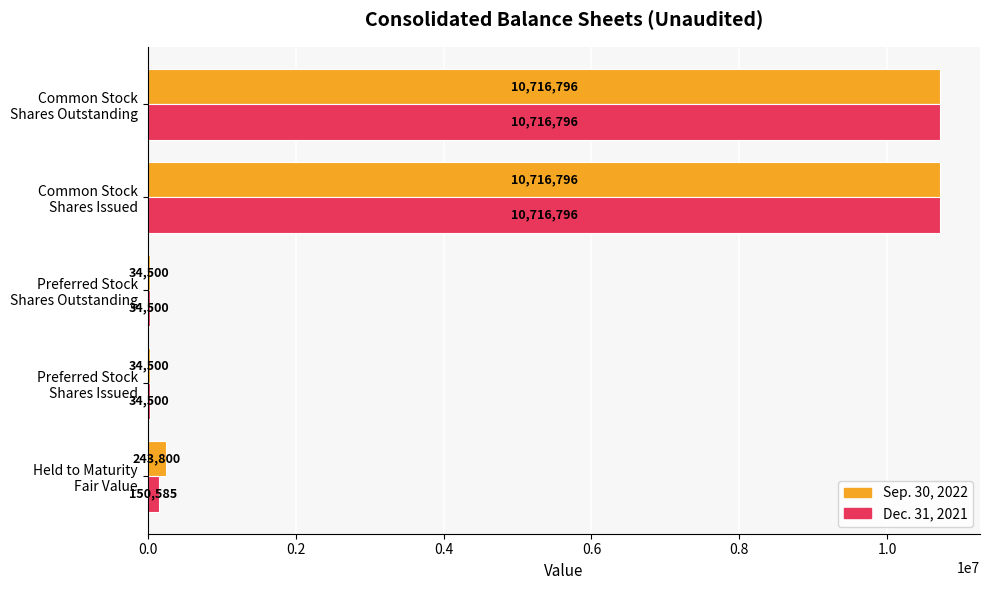

List the series in order of their overall mean, highest first.

Sep. 30, 2022, Dec. 31, 2021